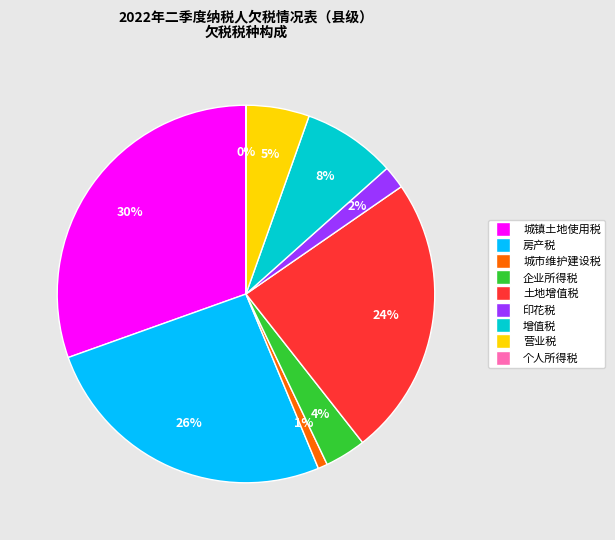

To the nearest percent, what is the combined percentage of 房产税 and 印花税?

28%